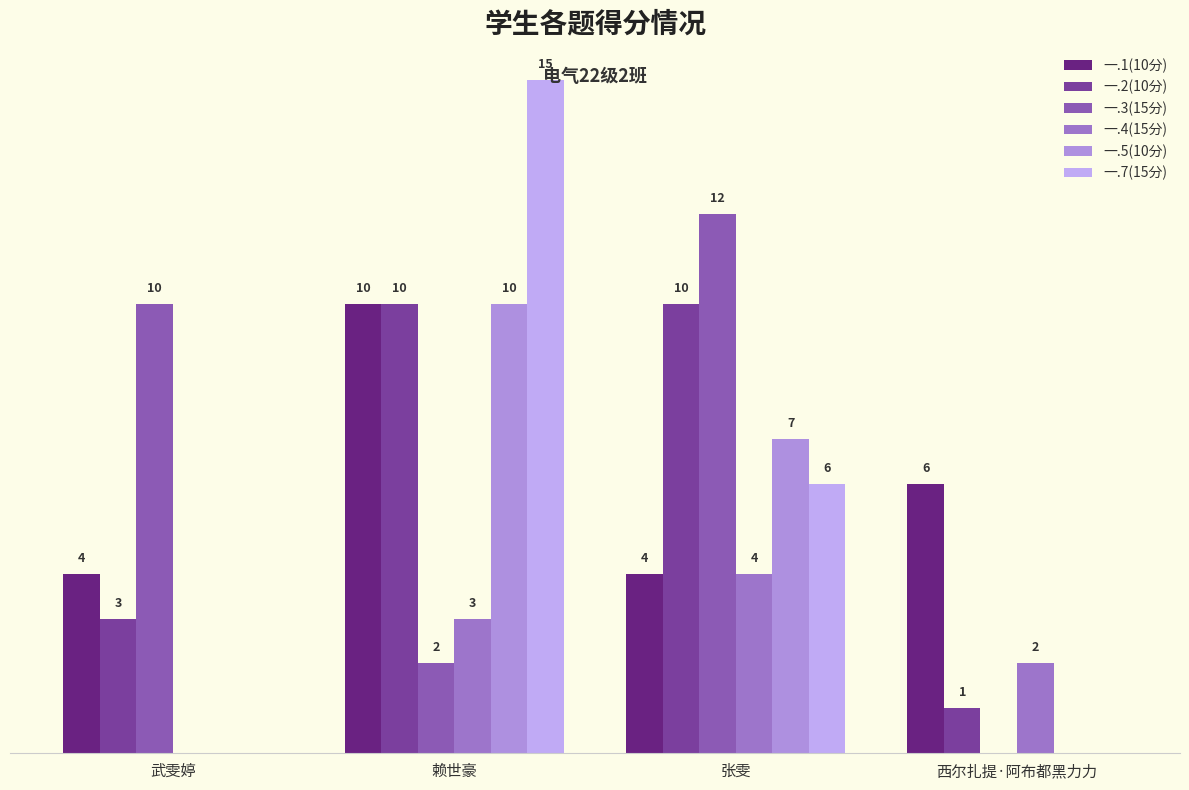

What is the difference between the maximum and second lowest values in the 一.3(15分) series?

10